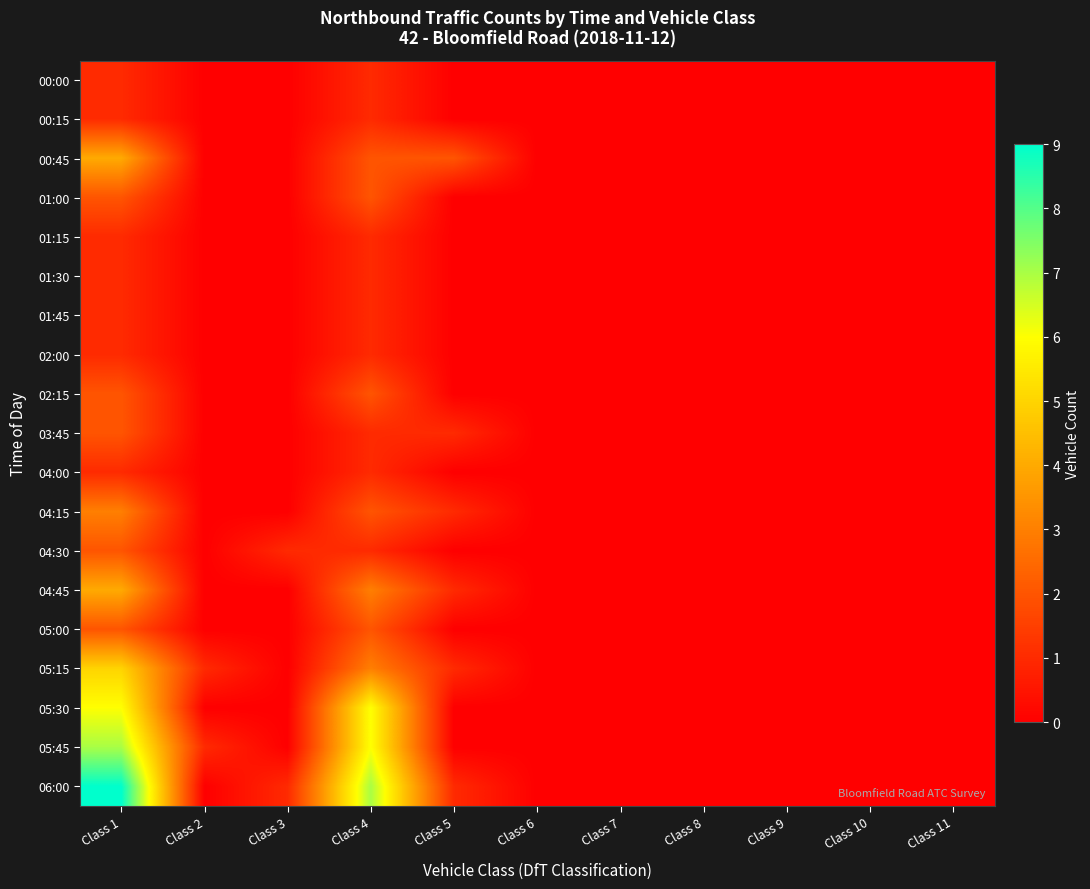

Reading left to right, list all the values displayed in this chart.

00:00: Class 1=1	Class 2=0	Class 3=0	Class 4=1	Class 5=0	Class 6=0	Class 7=0	Class 8=0	Class 9=0	Class 10=0	Class 11=0
00:15: Class 1=1	Class 2=0	Class 3=0	Class 4=1	Class 5=0	Class 6=0	Class 7=0	Class 8=0	Class 9=0	Class 10=0	Class 11=0
00:45: Class 1=4	Class 2=0	Class 3=0	Class 4=2	Class 5=2	Class 6=0	Class 7=0	Class 8=0	Class 9=0	Class 10=0	Class 11=0
01:00: Class 1=2	Class 2=0	Class 3=0	Class 4=2	Class 5=0	Class 6=0	Class 7=0	Class 8=0	Class 9=0	Class 10=0	Class 11=0
01:15: Class 1=1	Class 2=0	Class 3=0	Class 4=1	Class 5=0	Class 6=0	Class 7=0	Class 8=0	Class 9=0	Class 10=0	Class 11=0
01:30: Class 1=1	Class 2=0	Class 3=0	Class 4=1	Class 5=0	Class 6=0	Class 7=0	Class 8=0	Class 9=0	Class 10=0	Class 11=0
01:45: Class 1=1	Class 2=0	Class 3=0	Class 4=1	Class 5=0	Class 6=0	Class 7=0	Class 8=0	Class 9=0	Class 10=0	Class 11=0
02:00: Class 1=1	Class 2=0	Class 3=0	Class 4=1	Class 5=0	Class 6=0	Class 7=0	Class 8=0	Class 9=0	Class 10=0	Class 11=0
02:15: Class 1=2	Class 2=0	Class 3=0	Class 4=2	Class 5=0	Class 6=0	Class 7=0	Class 8=0	Class 9=0	Class 10=0	Class 11=0
03:45: Class 1=2	Class 2=0	Class 3=0	Class 4=1	Class 5=1	Class 6=0	Class 7=0	Class 8=0	Class 9=0	Class 10=0	Class 11=0
04:00: Class 1=1	Class 2=0	Class 3=0	Class 4=1	Class 5=0	Class 6=0	Class 7=0	Class 8=0	Class 9=0	Class 10=0	Class 11=0
04:15: Class 1=3	Class 2=0	Class 3=0	Class 4=2	Class 5=1	Class 6=0	Class 7=0	Class 8=0	Class 9=0	Class 10=0	Class 11=0
04:30: Class 1=2	Class 2=0	Class 3=1	Class 4=1	Class 5=0	Class 6=0	Class 7=0	Class 8=0	Class 9=0	Class 10=0	Class 11=0
04:45: Class 1=4	Class 2=0	Class 3=0	Class 4=3	Class 5=1	Class 6=0	Class 7=0	Class 8=0	Class 9=0	Class 10=0	Class 11=0
05:00: Class 1=2	Class 2=0	Class 3=0	Class 4=2	Class 5=0	Class 6=0	Class 7=0	Class 8=0	Class 9=0	Class 10=0	Class 11=0
05:15: Class 1=5	Class 2=1	Class 3=0	Class 4=3	Class 5=1	Class 6=0	Class 7=0	Class 8=0	Class 9=0	Class 10=0	Class 11=0
05:30: Class 1=6	Class 2=0	Class 3=0	Class 4=6	Class 5=0	Class 6=0	Class 7=0	Class 8=0	Class 9=0	Class 10=0	Class 11=0
05:45: Class 1=7	Class 2=1	Class 3=0	Class 4=6	Class 5=0	Class 6=0	Class 7=0	Class 8=0	Class 9=0	Class 10=0	Class 11=0
06:00: Class 1=9	Class 2=0	Class 3=1	Class 4=7	Class 5=1	Class 6=0	Class 7=0	Class 8=0	Class 9=0	Class 10=0	Class 11=0